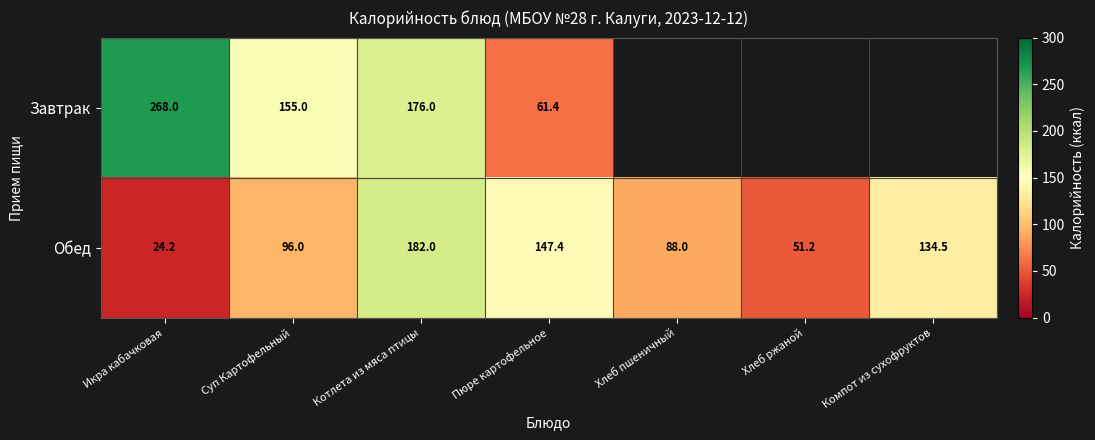

Is the value of Завтрак at Котлета из мяса птицы greater than the value of Обед at Компот из сухофруктов?

Yes